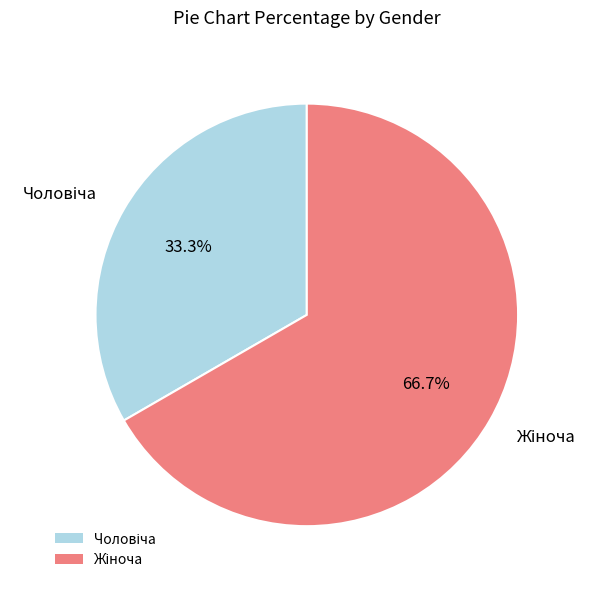

How many slices are in this pie chart?

2